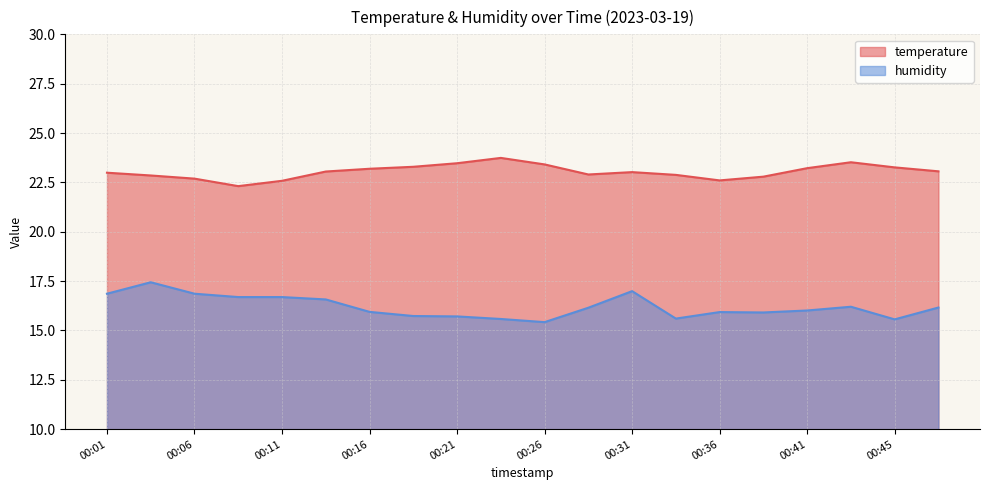

Does the chart have visible grid lines?

Yes